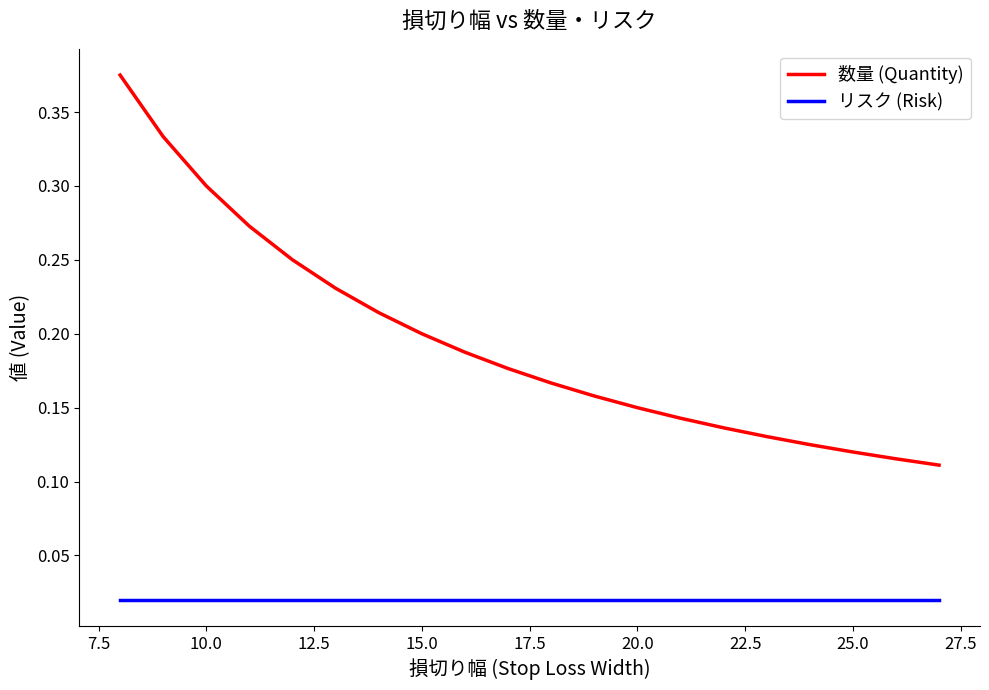

True or false: リスク (Risk) and 数量 (Quantity) cross at least once.

False